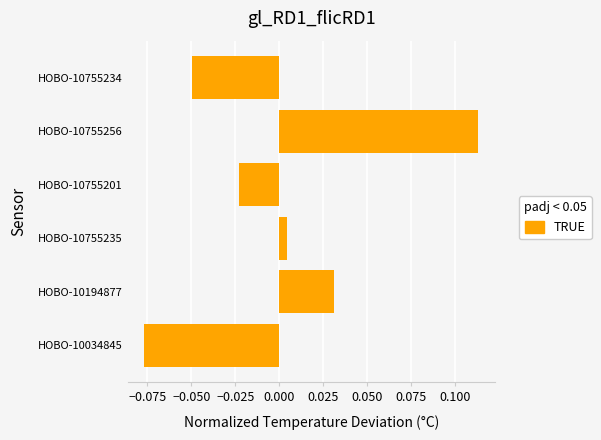

True or false: the data shows 0.2 at HOBO-10755256.

False